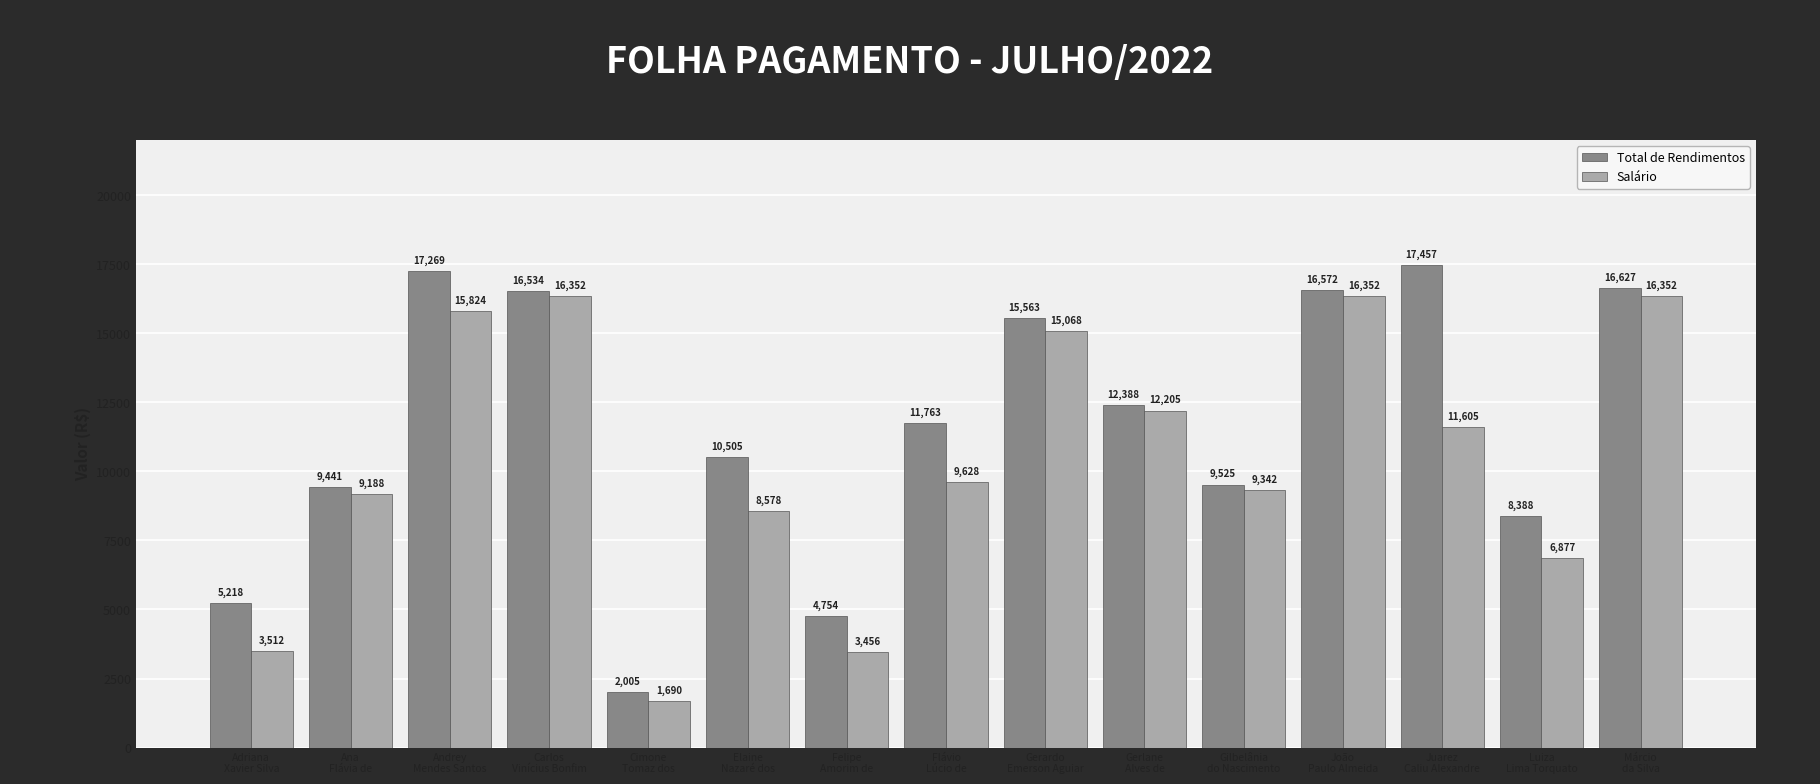

What is the label of the 6th bar from the right?

Gerlane
Alves de